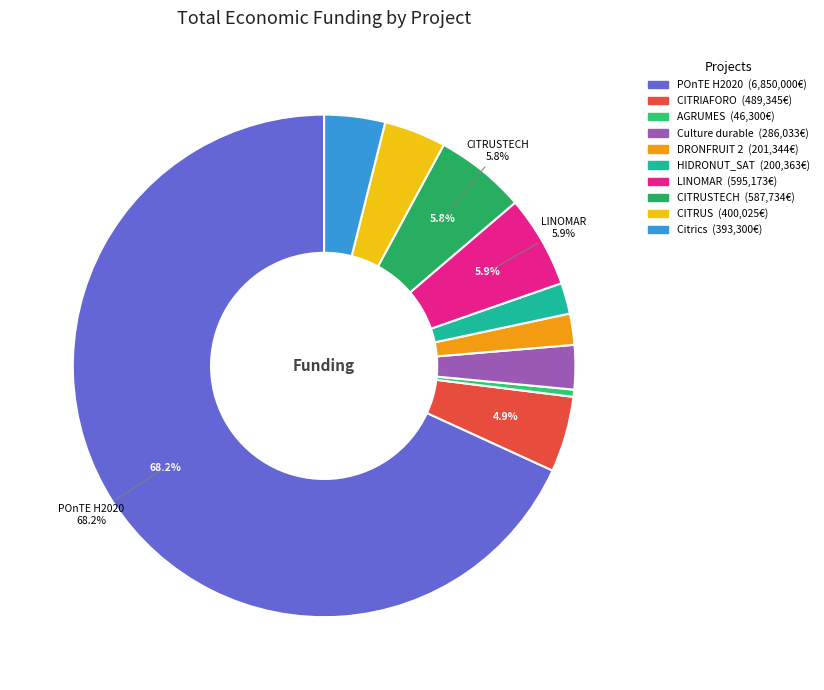

How many slices are in this pie chart?

10